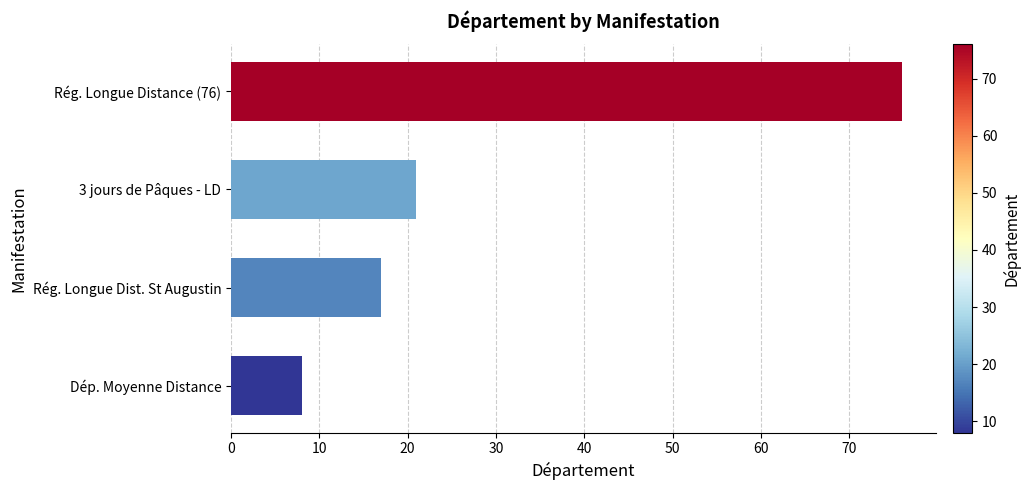

List the labels in order of value, largest first.

Rég. Longue Distance (76), 3 jours de Pâques - LD, Rég. Longue Dist. St Augustin, Dép. Moyenne Distance